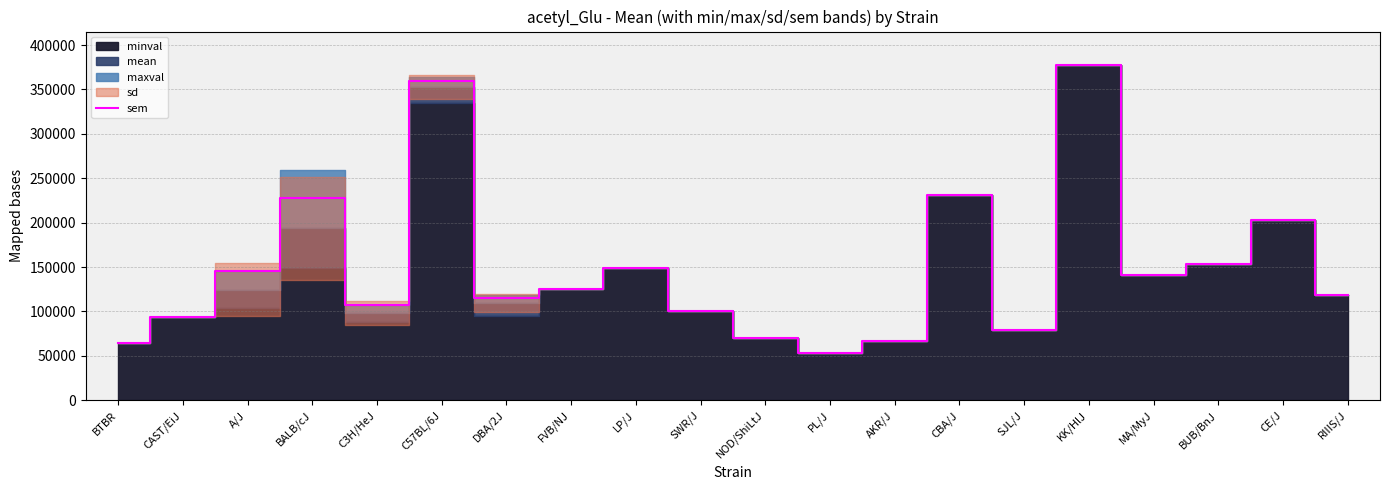

Reading left to right, extract all data points from this chart.

BTBR=64770	CAST/EiJ=93328	A/J=145995	BALB/cJ=227325	C3H/HeJ=107521	C57BL/6J=359148	DBA/2J=114727	FVB/NJ=125677	LP/J=149462	SWR/J=100201	NOD/ShiLtJ=69912	PL/J=52781	AKR/J=67284	CBA/J=231307	SJL/J=78764	KK/HlJ=377492	MA/MyJ=141225	BUB/BnJ=153738	CE/J=203137	RIIIS/J=118732